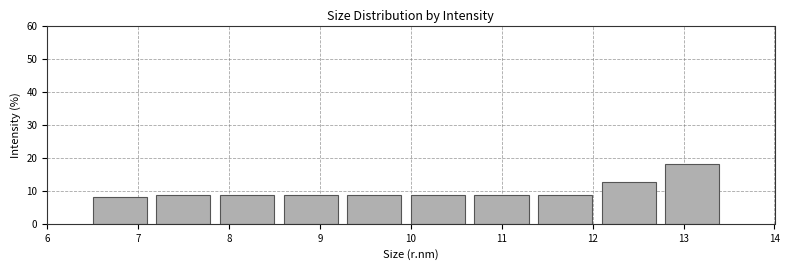

How tall is the bar that spans 12.1 to 12.8 on the x-axis? The values are not printed on the chart, so give them approximately, as read against the axis.

13